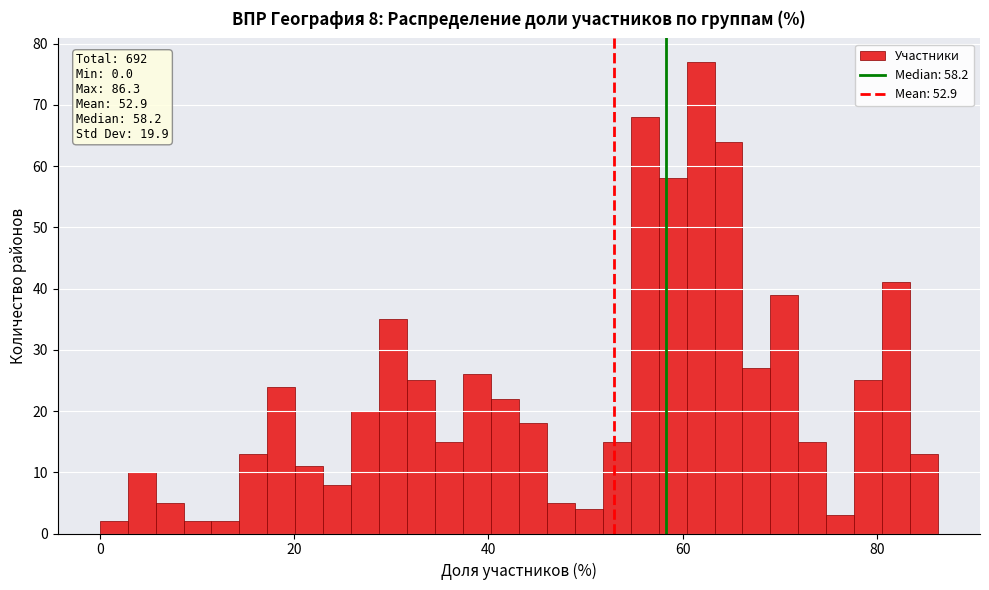

Around what value on the x-axis is the tallest bar? Give the approximate position of its centre, as read against the axis.

62